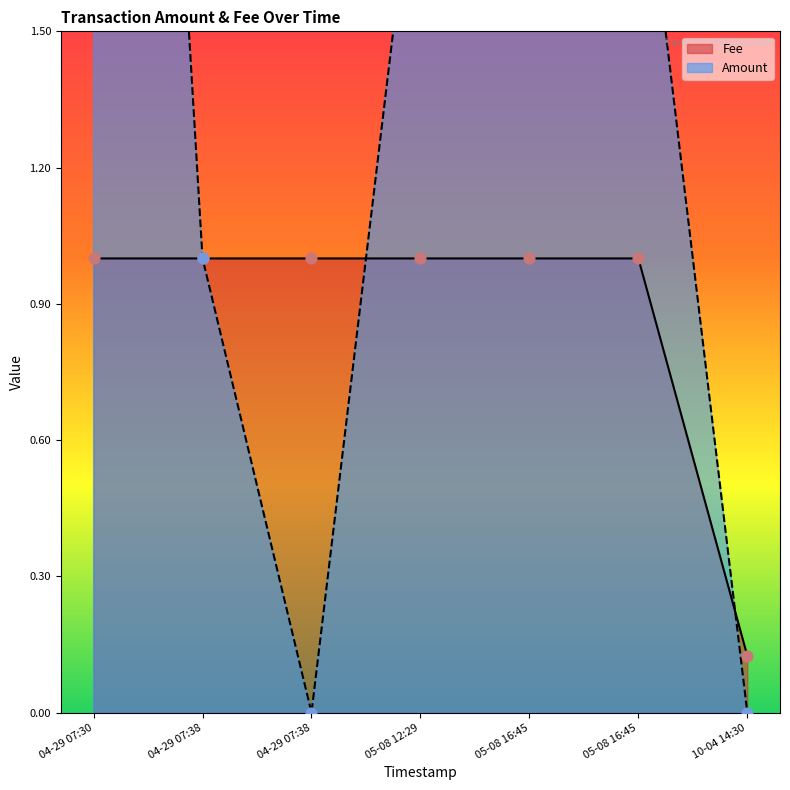

What is the total value across all series at 2016-05-08 16:45:01?

6.0